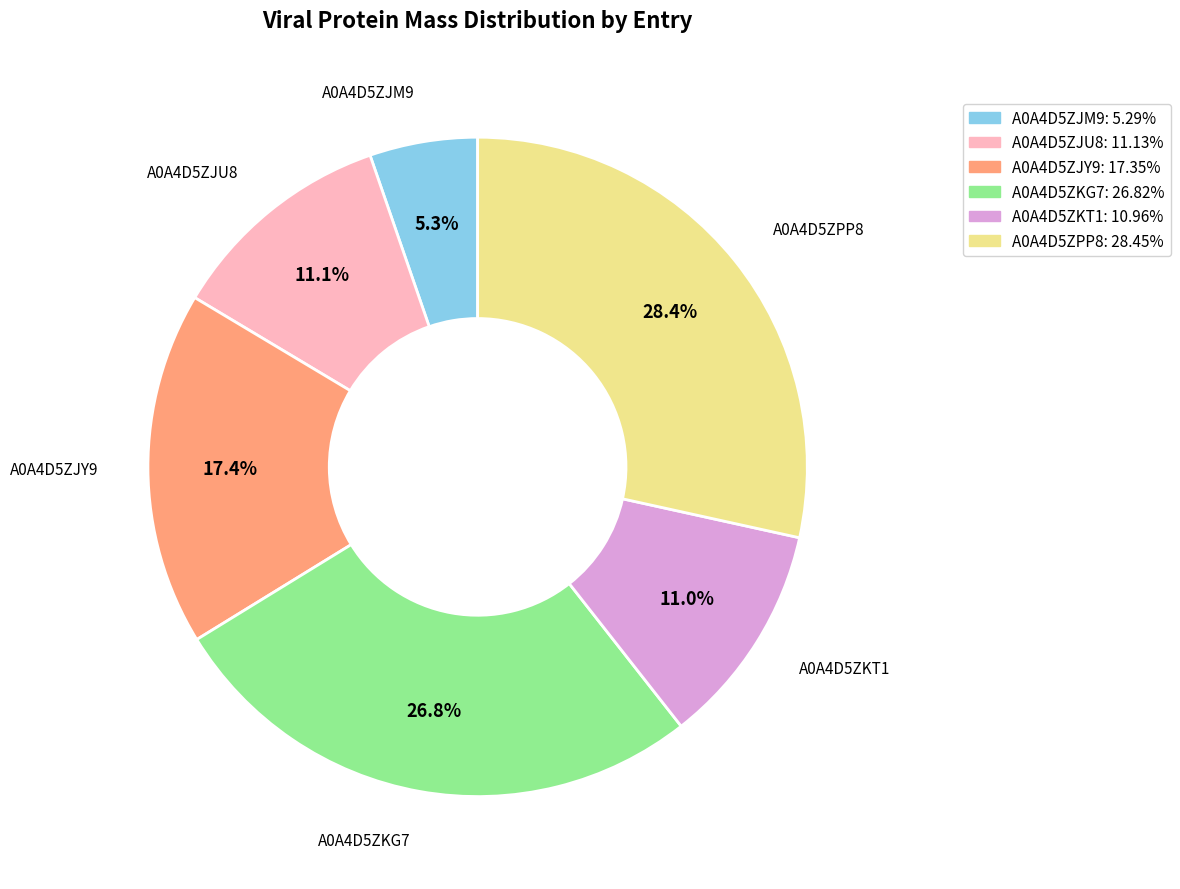

What is the smallest slice in the pie chart?

A0A4D5ZJM9